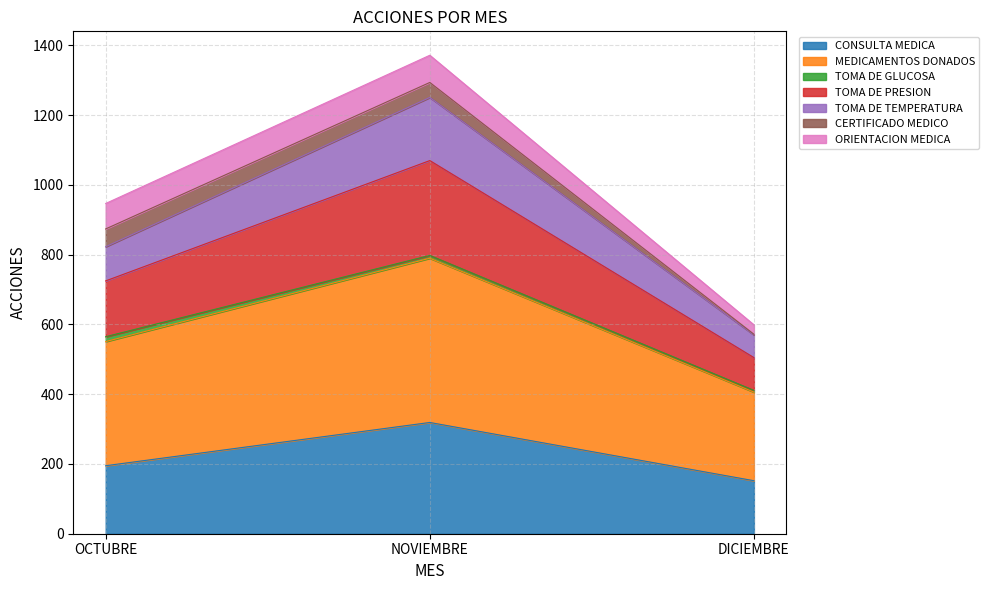

Which series has the largest range (max minus min)?

MEDICAMENTOS DONADOS